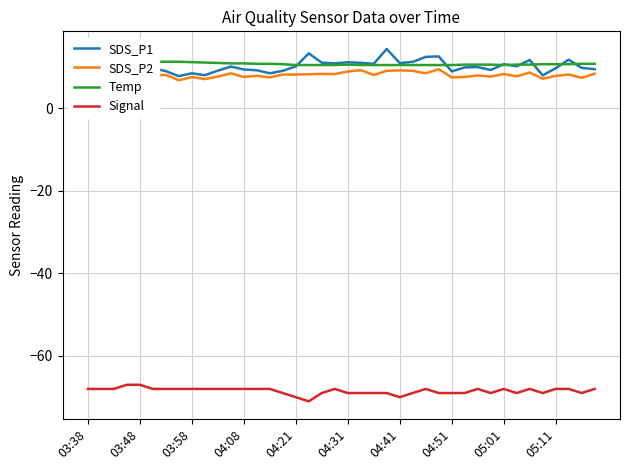

Which series has the widest spread of values?

SDS_P1